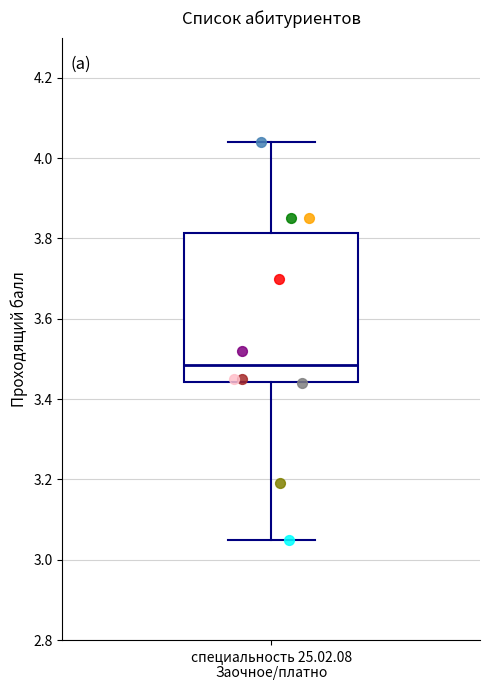

Transcribe this box plot: give where the median line is, the range the box spans, and where the two whiskers end, as read against the y-axis. The values are not printed on the chart, so give them approximately, as read against the axis.

median 3.48, box 3.44 to 3.82, whiskers 3.06 to 4.04